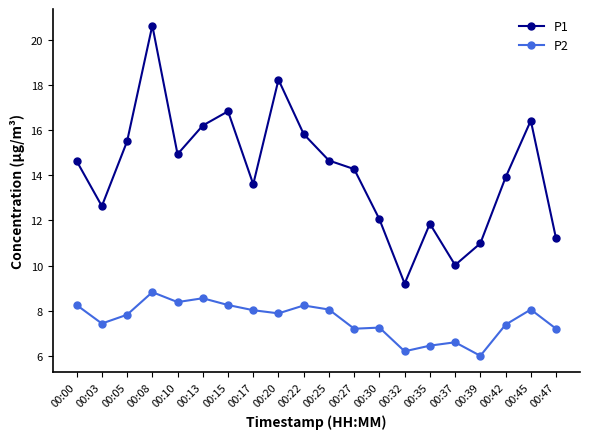

What is the smallest value displayed?

6.0